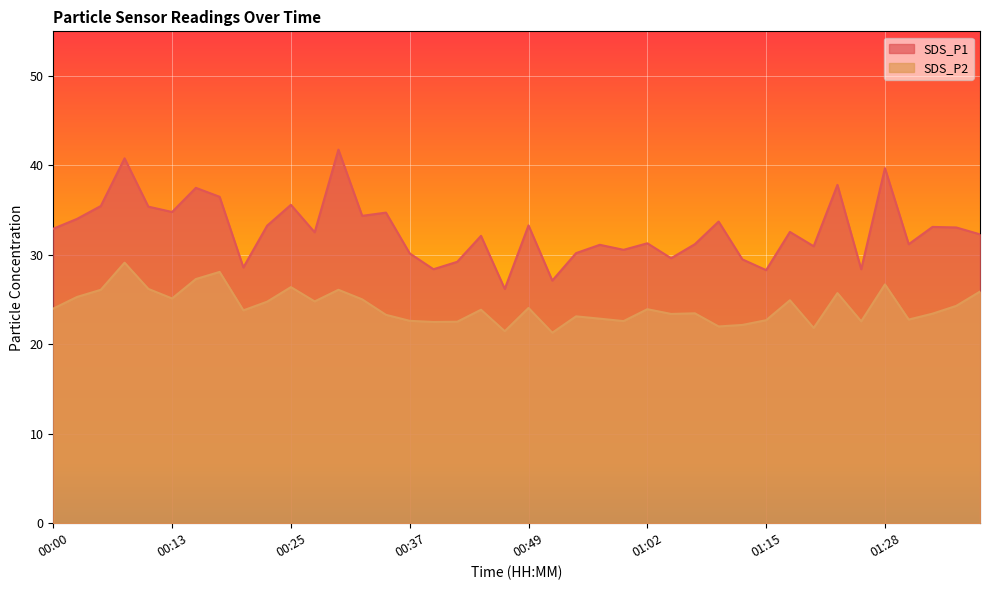

Reading left to right, list all the values displayed in this chart.

SDS_P1: 00:00=32.9	00:03=34.0	00:05=35.5	00:08=40.8	00:10=35.4	00:13=34.8	00:15=37.5	00:18=36.5	00:20=28.6	00:23=33.3	00:25=35.6	00:27=32.5	00:30=41.8	00:32=34.4	00:35=34.7	00:37=30.2	00:40=28.4	00:42=29.2	00:45=32.1	00:47=26.2	00:49=33.3	00:52=27.1	00:54=30.2	00:57=31.1	00:59=30.6	01:02=31.3	01:04=29.6	01:07=31.2	01:09=33.7	01:12=29.5	01:15=28.3	01:17=32.6	01:20=31.0	01:23=37.8	01:25=28.4	01:28=39.7	01:31=31.2	01:33=33.1	01:36=33.1	01:38=32.3
SDS_P2: 00:00=24.0	00:03=25.3	00:05=26.1	00:08=29.1	00:10=26.2	00:13=25.1	00:15=27.3	00:18=28.1	00:20=23.8	00:23=24.8	00:25=26.4	00:27=24.8	00:30=26.1	00:32=25.0	00:35=23.3	00:37=22.6	00:40=22.5	00:42=22.5	00:45=23.9	00:47=21.5	00:49=24.1	00:52=21.3	00:54=23.1	00:57=22.9	00:59=22.6	01:02=23.9	01:04=23.4	01:07=23.5	01:09=22.0	01:12=22.2	01:15=22.7	01:17=24.9	01:20=21.8	01:23=25.7	01:25=22.6	01:28=26.7	01:31=22.8	01:33=23.4	01:36=24.3	01:38=25.9